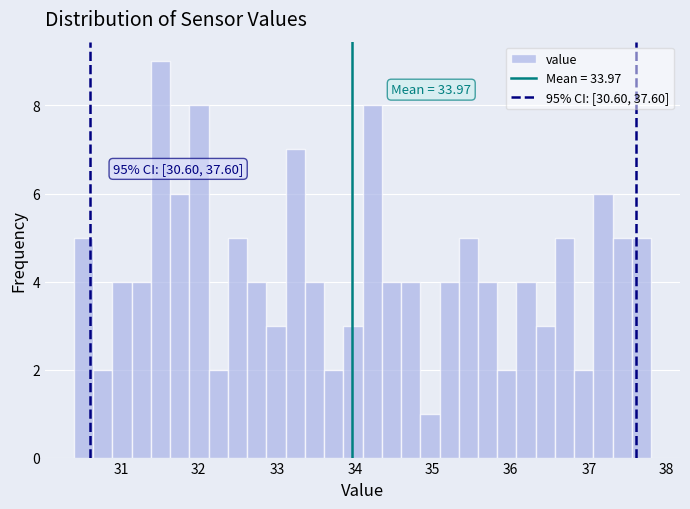

Around what value on the x-axis is the tallest bar? Give the approximate position of its centre, as read against the axis.

31.5